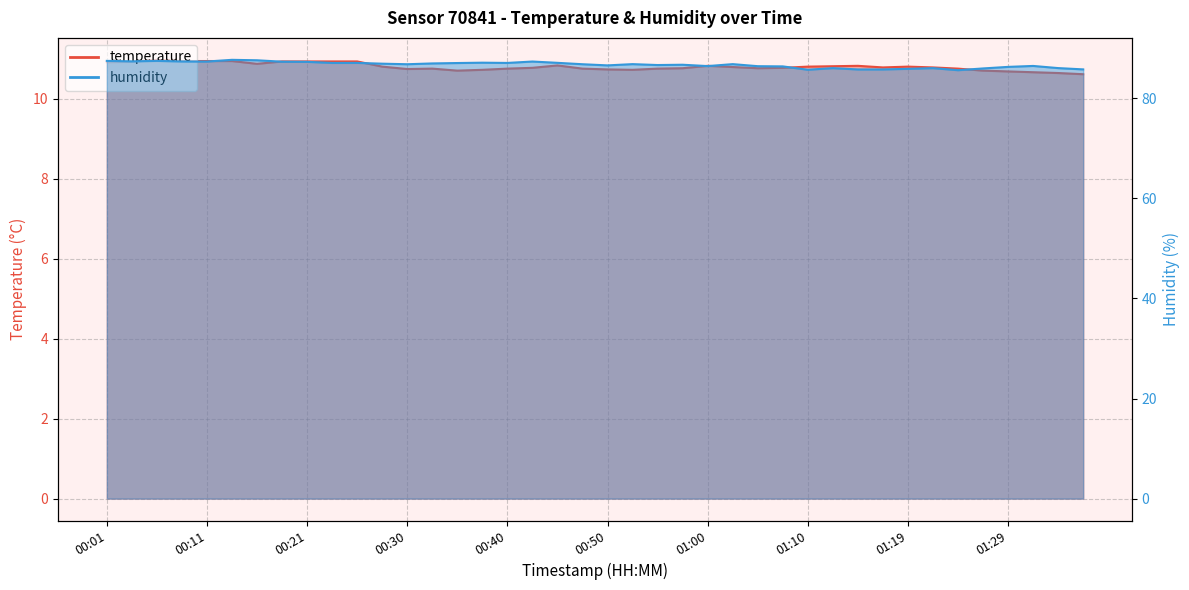

True or false: humidity and temperature intersect in this chart.

False